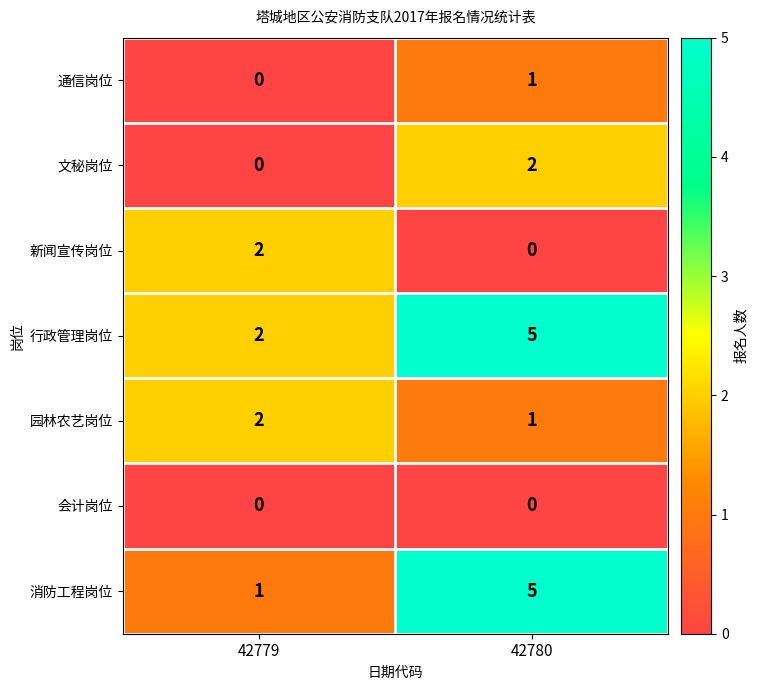

Reading left to right, list all the values displayed in this chart.

通信岗位: 42779=0	42780=1
文秘岗位: 42779=0	42780=2
新闻宣传岗位: 42779=2	42780=0
行政管理岗位: 42779=2	42780=5
园林农艺岗位: 42779=2	42780=1
会计岗位: 42779=0	42780=0
消防工程岗位: 42779=1	42780=5